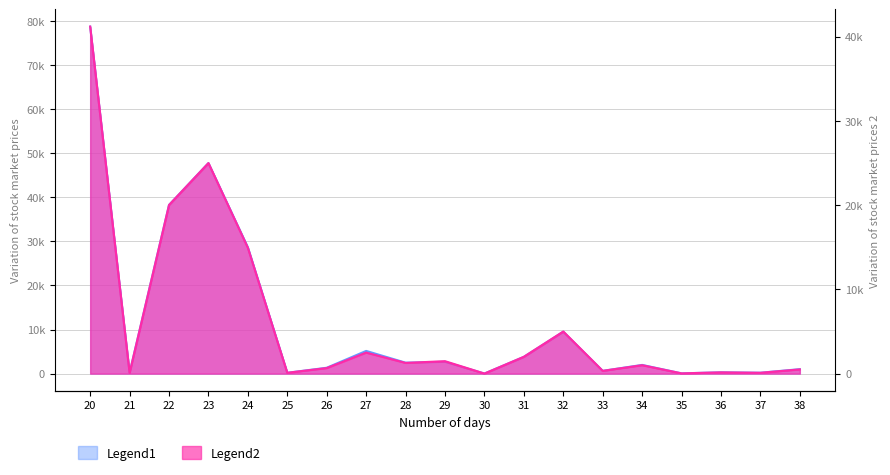

Does the chart have visible grid lines?

Yes